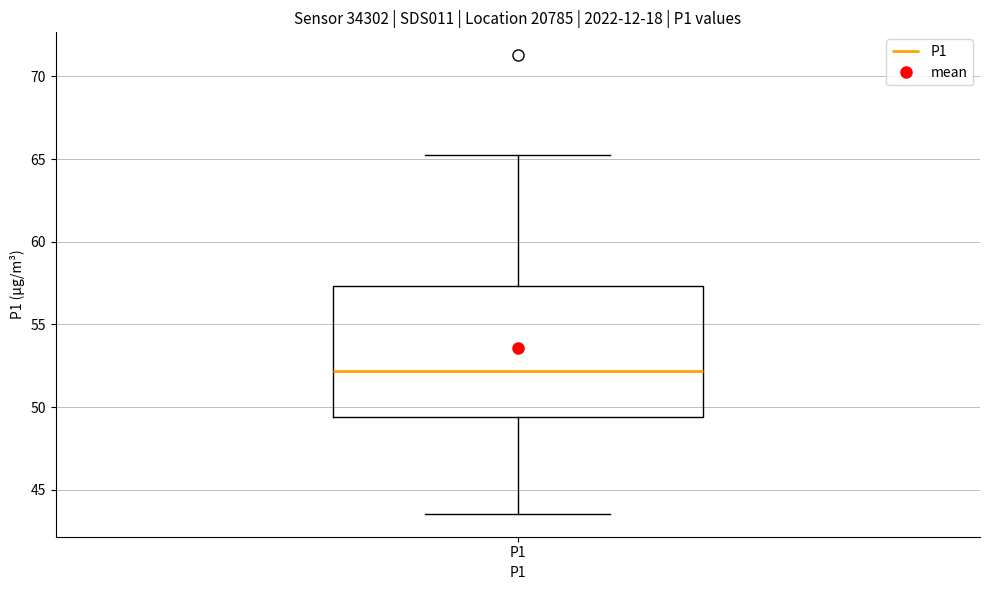

Where is the upper edge of the box for P1 on the y-axis? The values are not printed on the chart, so give them approximately, as read against the axis.

57.5